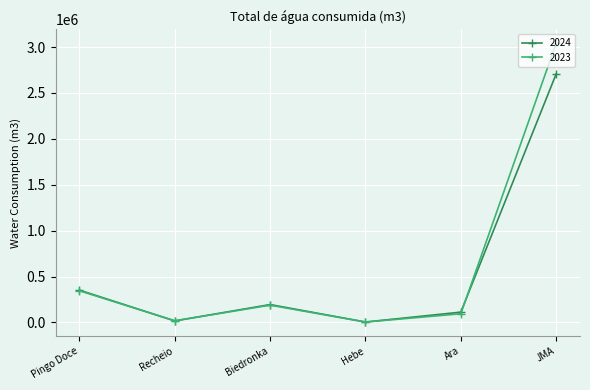

After their last crossing, which series has the higher values: 2024 or 2023?

2023